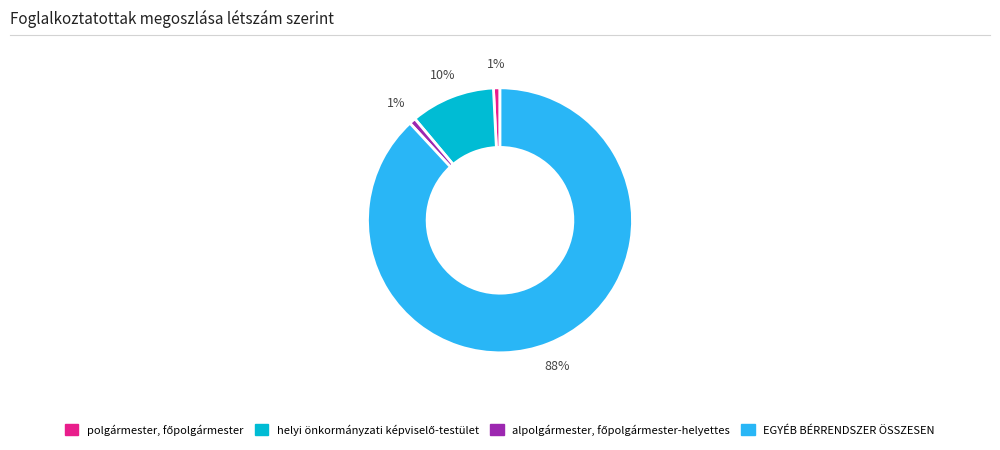

To the nearest percent, what is the average slice percentage?

25%